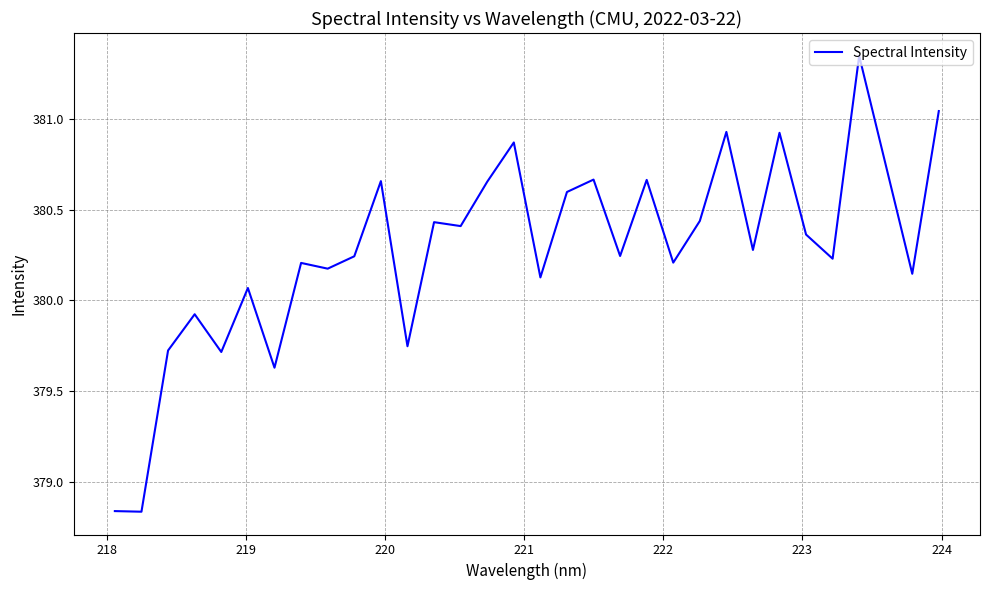

What is the difference between the maximum and minimum values?

2.5